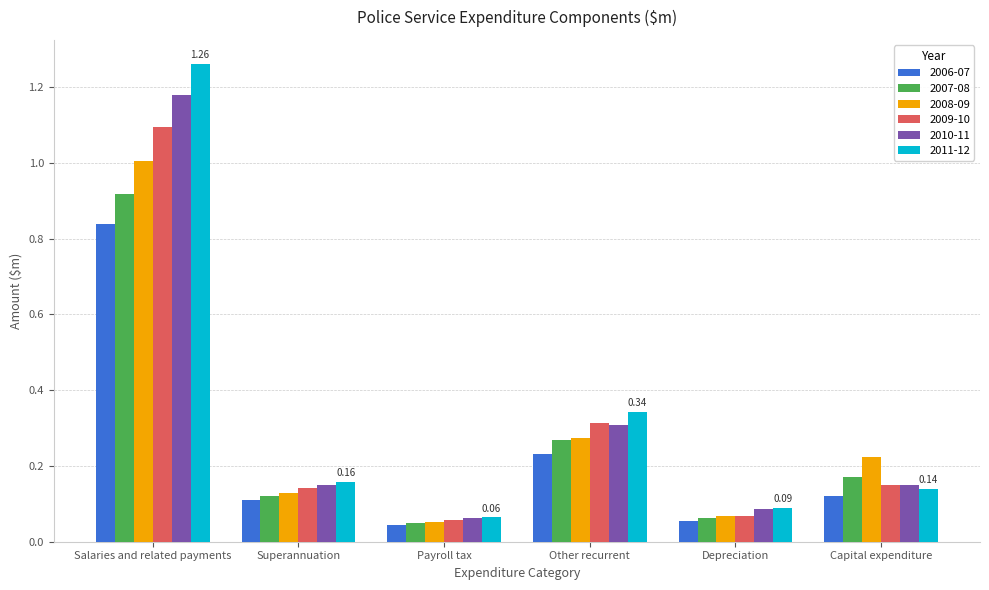

What is the label of the 2nd bar from the right?

Depreciation